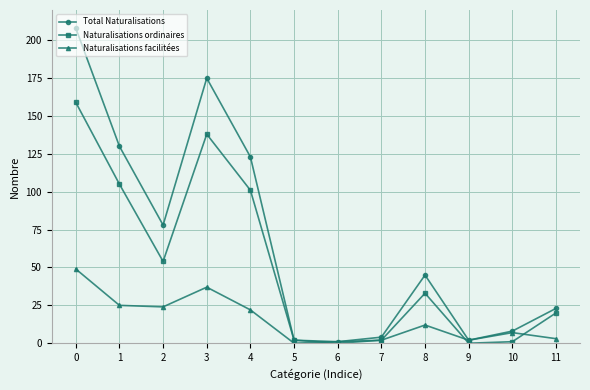

What is the difference between the second highest and second lowest values in the Naturalisations facilitées series?

36